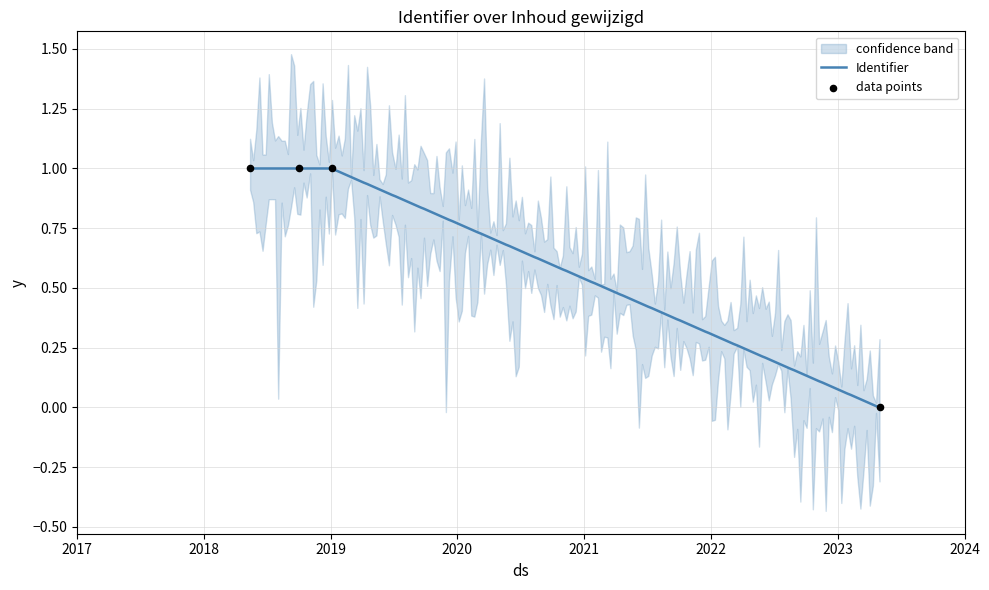

What is the change in value from 2018-10-02 to 2023-05-01?

-1.0